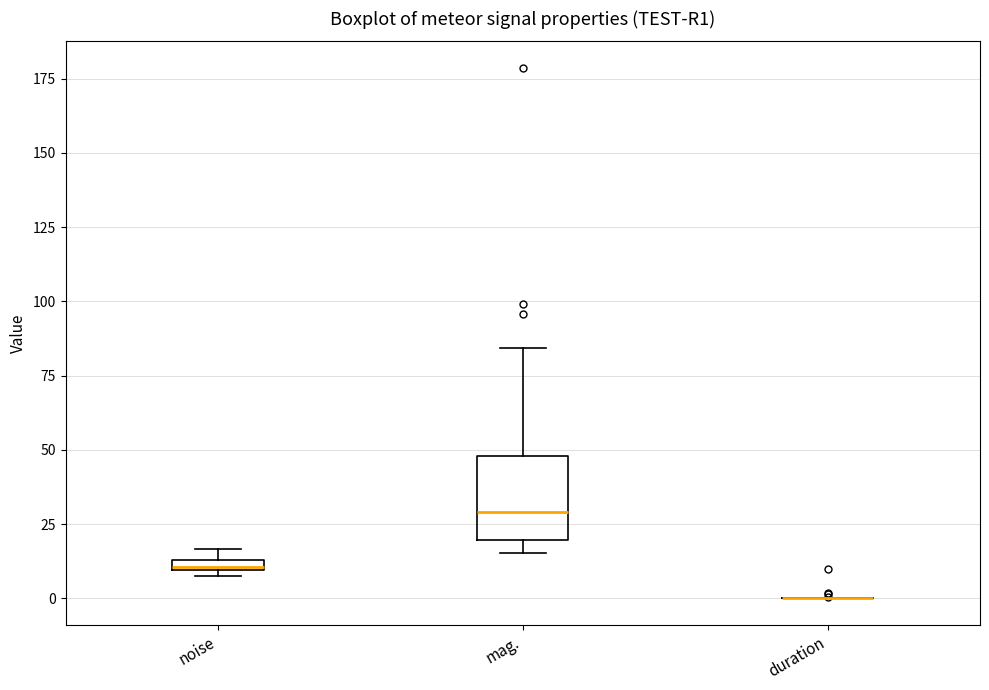

Where does the upper whisker of the box for mag. end on the y-axis? The values are not printed on the chart, so give them approximately, as read against the axis.

85